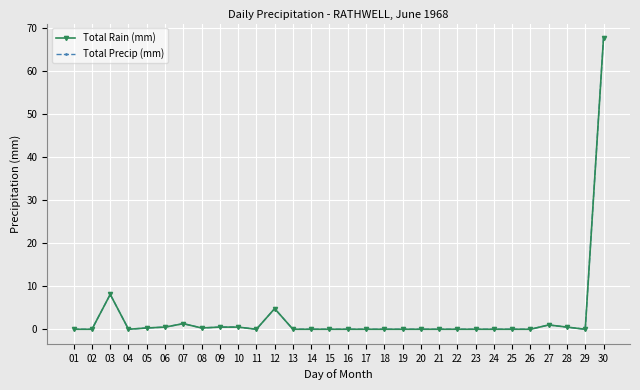

Between 13 and 10, which is larger?

10